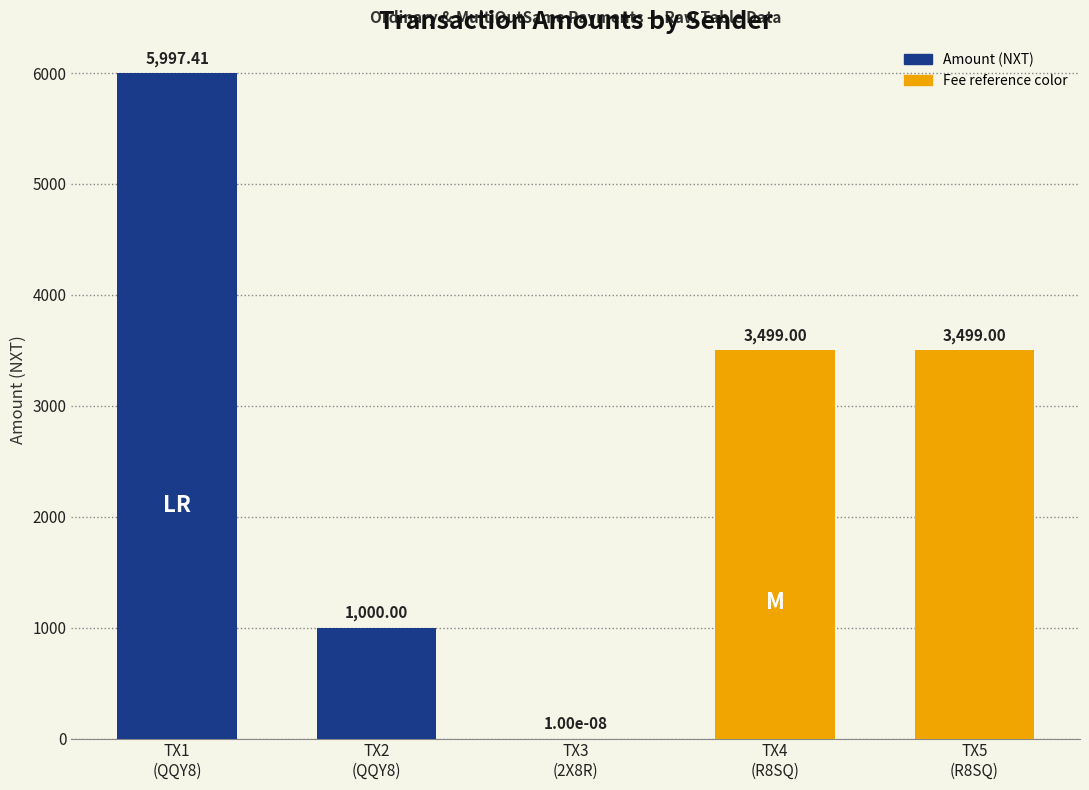

What is the sum of all values?

13995.4